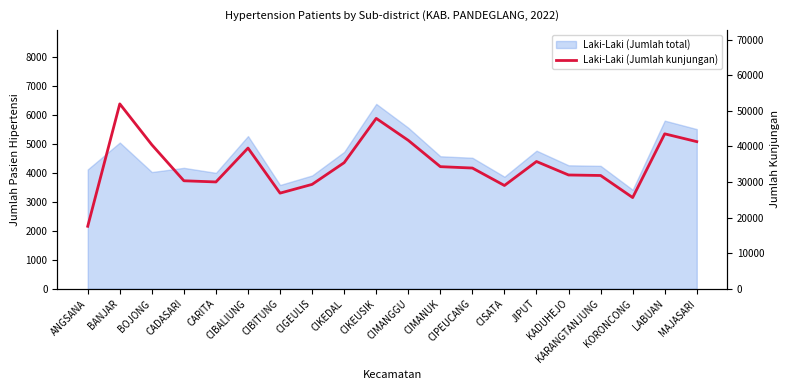

Approximately how many times larger is the value at MAJASARI compared to BOJONG?

1.0